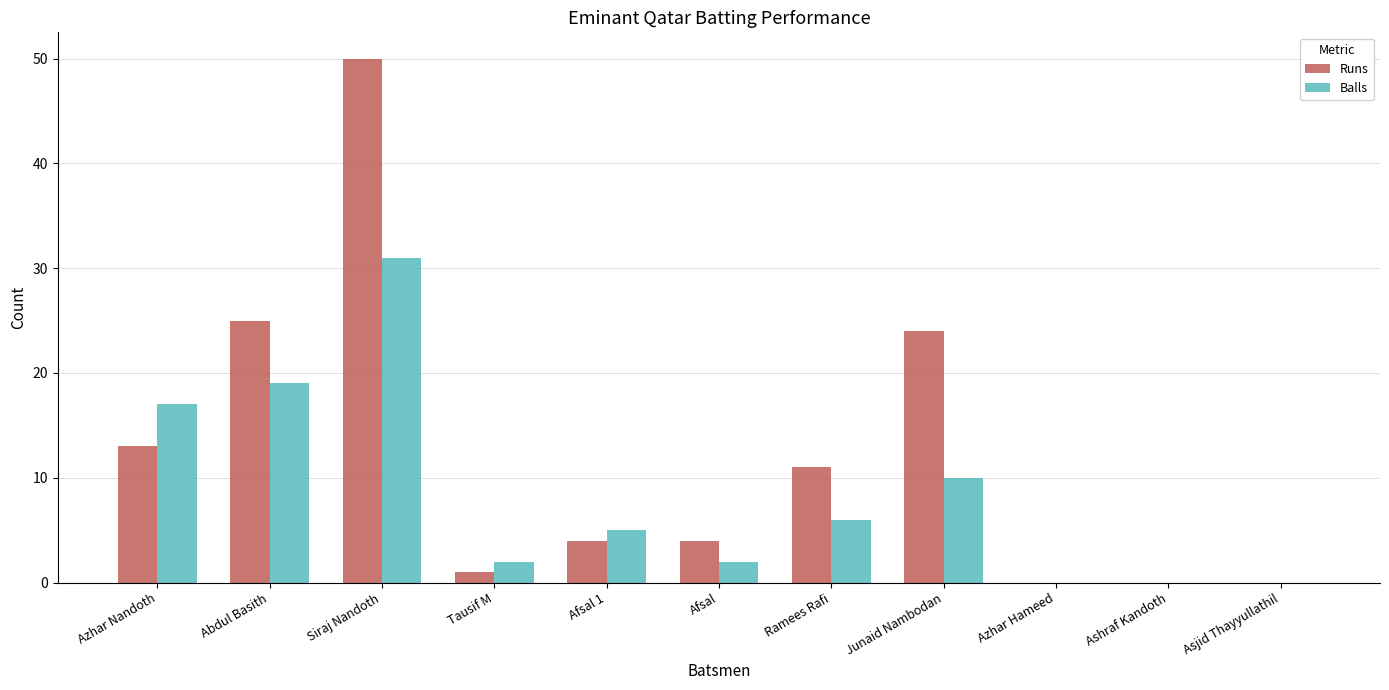

What is the total value across all series at Azhar Nandoth?

30